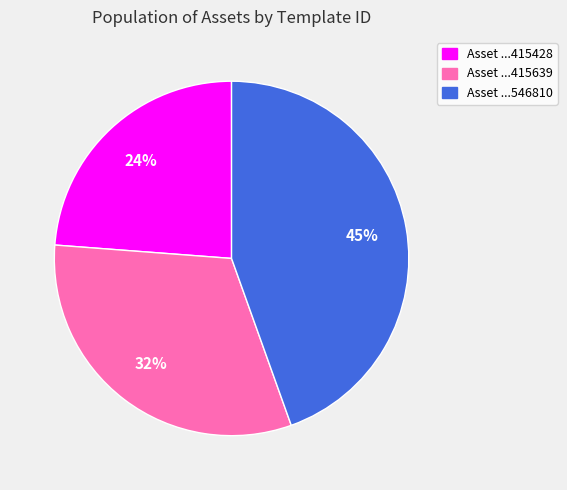

Combined, do Asset ...415428 and Asset ...415639 account for over 50%?

Yes